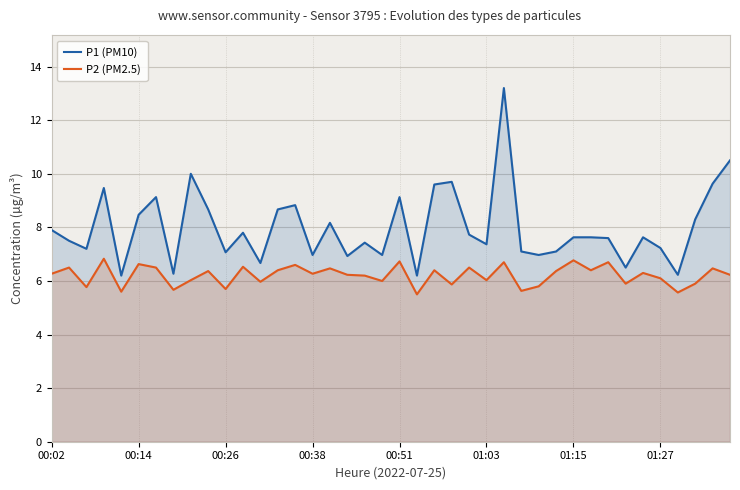

Is the value of P2 (PM2.5) at 00:02 greater than the value of P1 (PM10) at 01:03?

No